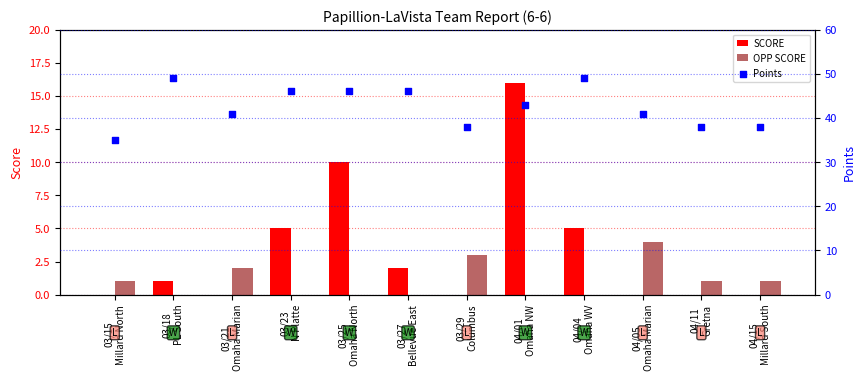

Is the value of SCORE at 03/23
N Platte greater than the value of OPP SCORE at 03/23
N Platte?

Yes